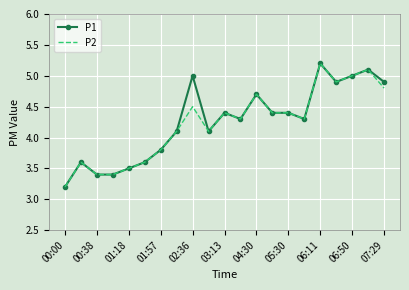

What is the lowest value of the P2 series?

3.2